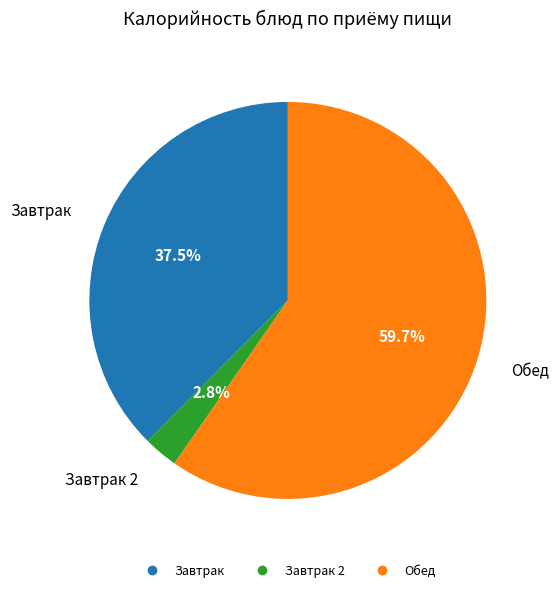

Is there a majority slice in this chart?

Yes